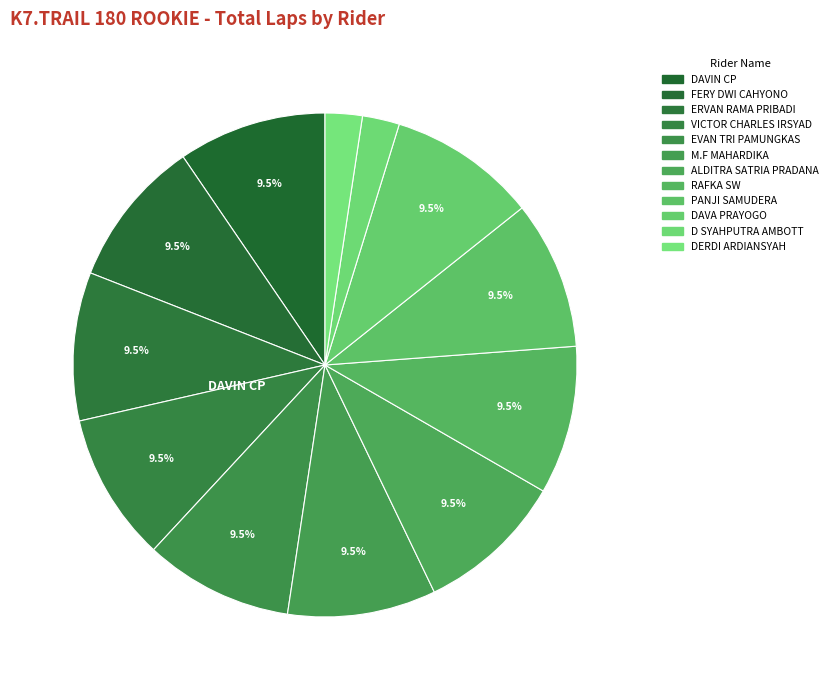

How many slices are in this pie chart?

12